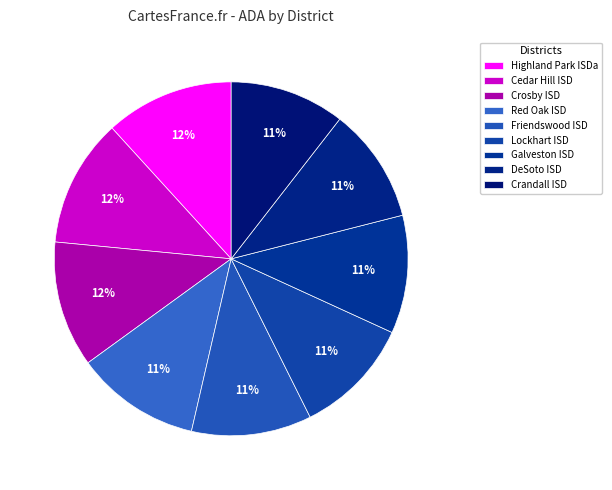

Does DeSoto ISD account for over 50% of the chart?

No